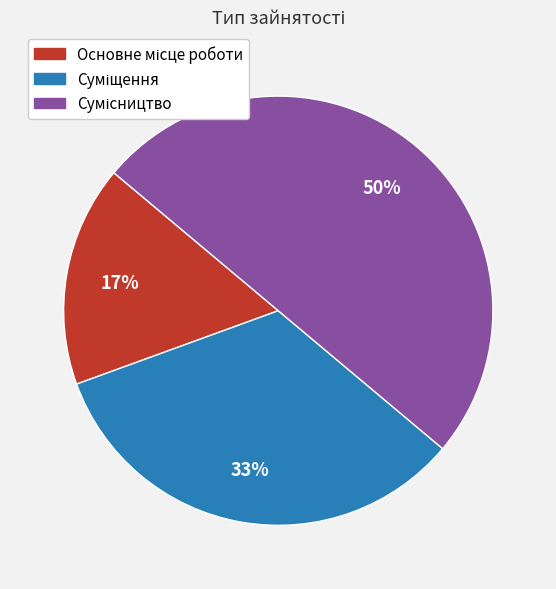

To the nearest percent, what is the difference between the largest and smallest slice percentages?

33%